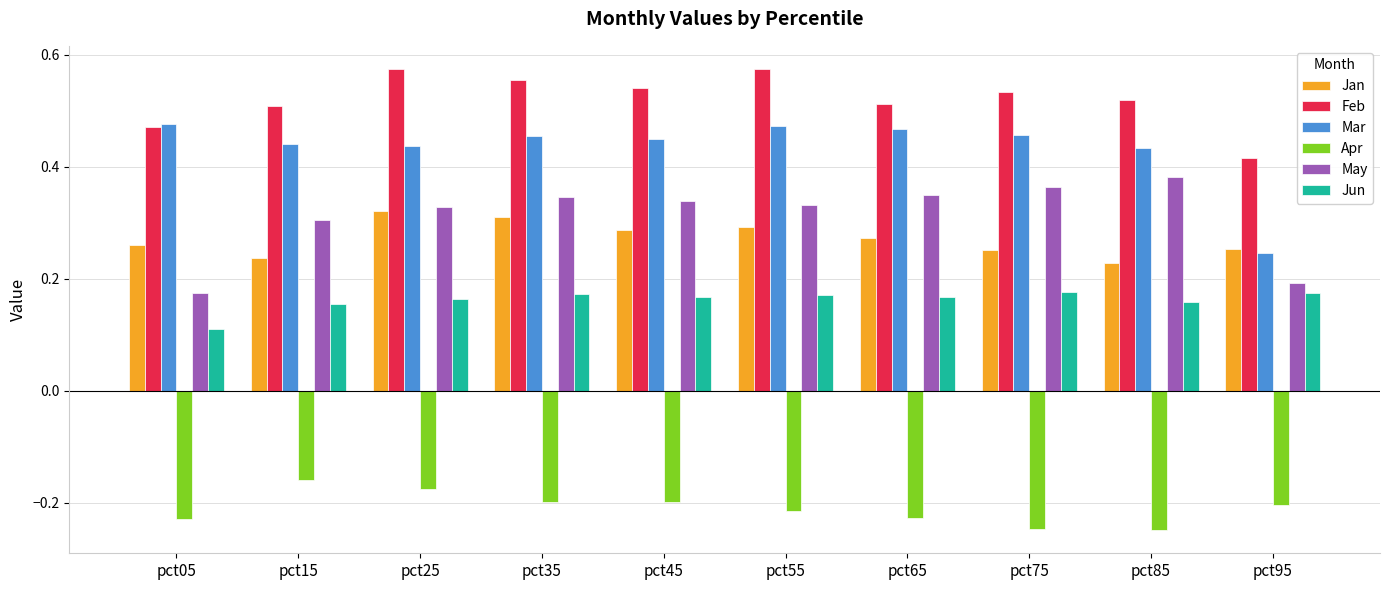

Rank the series at pct85 from lowest to highest value.

Apr, Jun, Jan, May, Mar, Feb